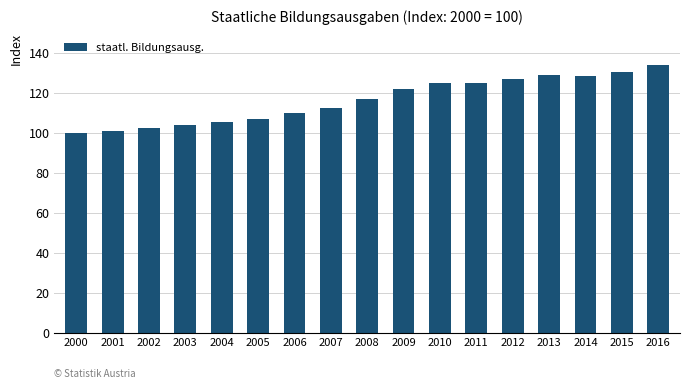

What is the greatest value displayed?

134.1